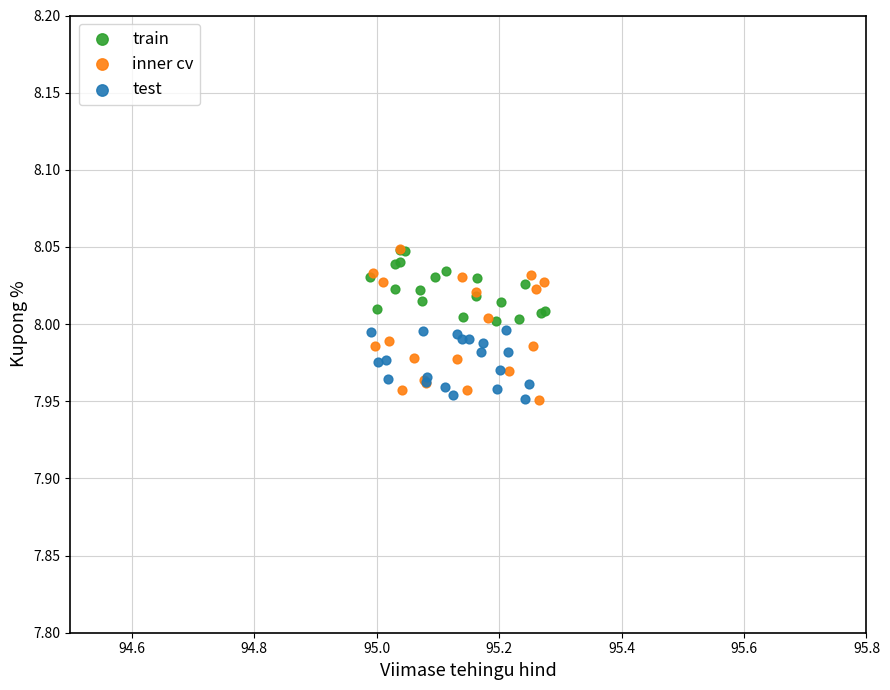

Which series has the widest spread of Y values?

inner cv